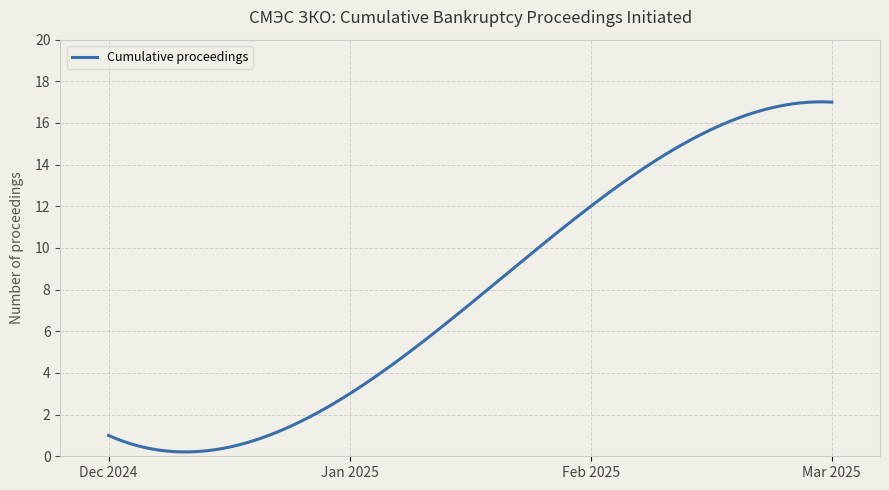

What is the greatest value displayed?

17.0